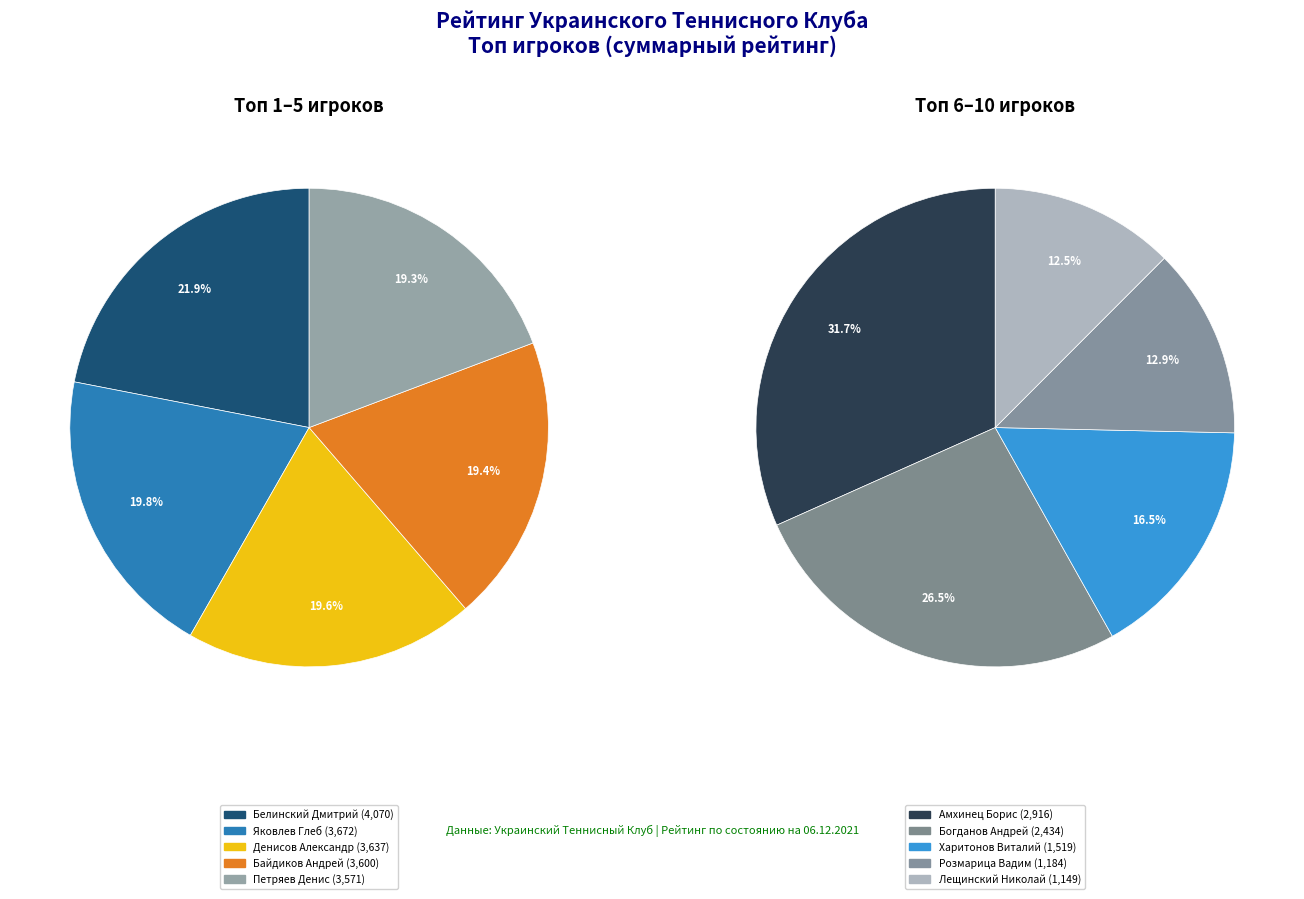

What percentage is NOT represented by Денисов Александр?

86.9%